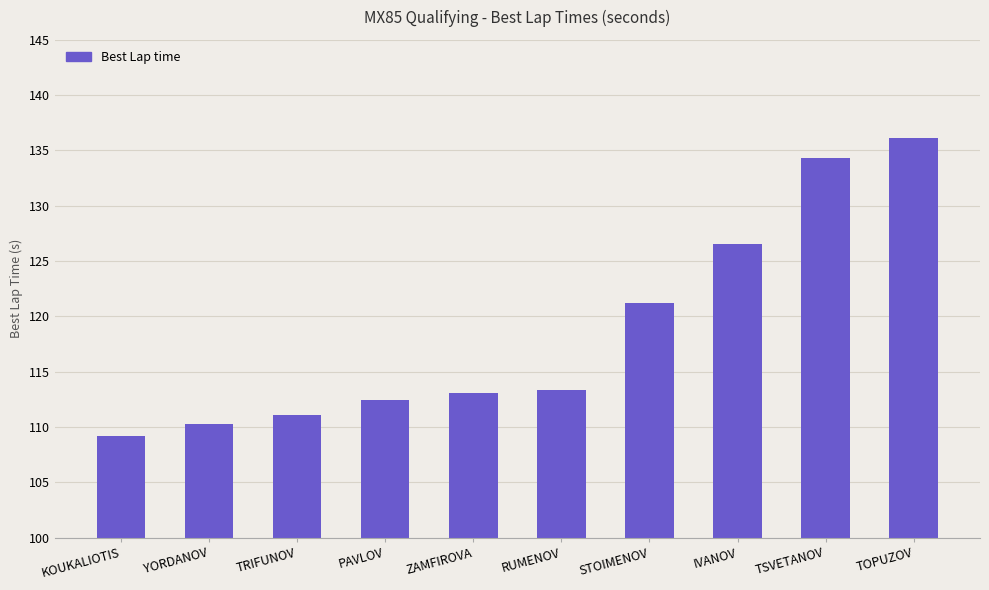

What position from the left is IVANOV?

8